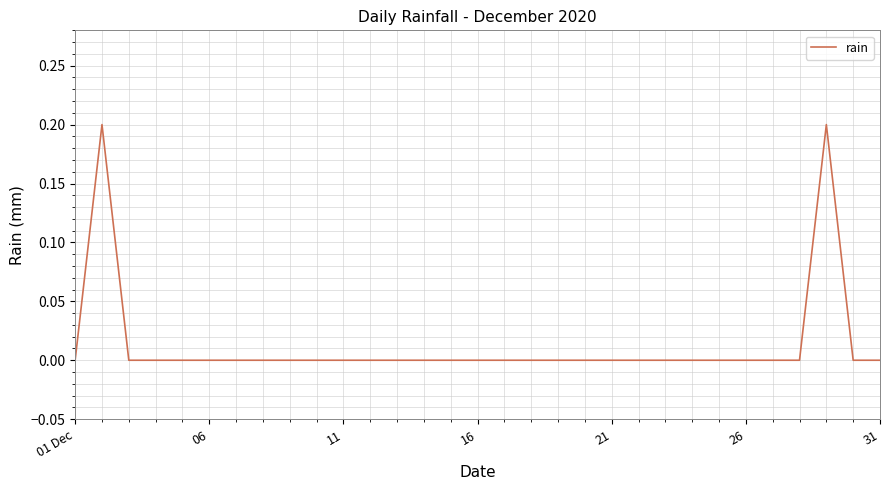

Reading left to right, list all the values displayed in this chart.

0.0	0.2	0.0	0.0	0.0	0.0	0.0	0.0	0.0	0.0	0.0	0.0	0.0	0.0	0.0	0.0	0.0	0.0	0.0	0.0	0.0	0.0	0.0	0.0	0.0	0.0	0.0	0.0	0.2	0.0	0.0